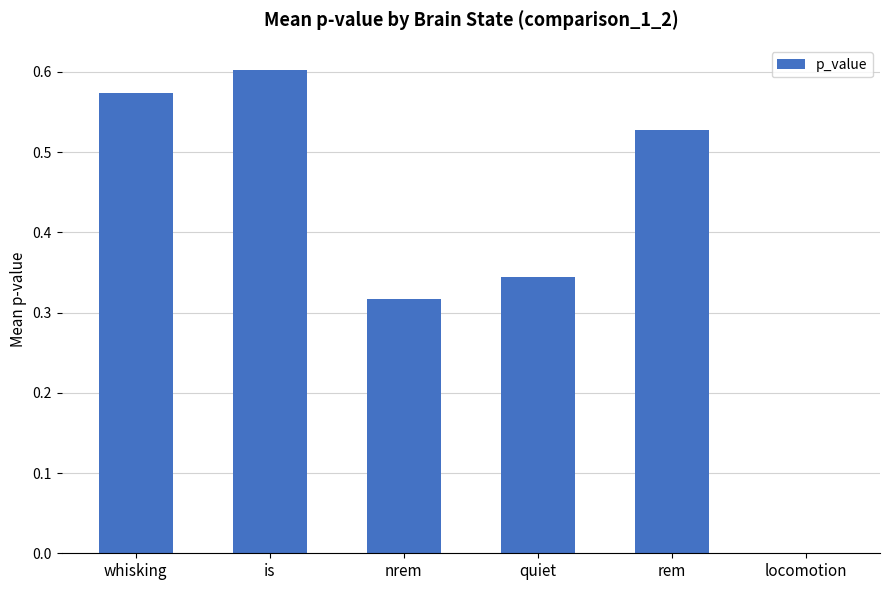

What is the sum of all values?

2.4